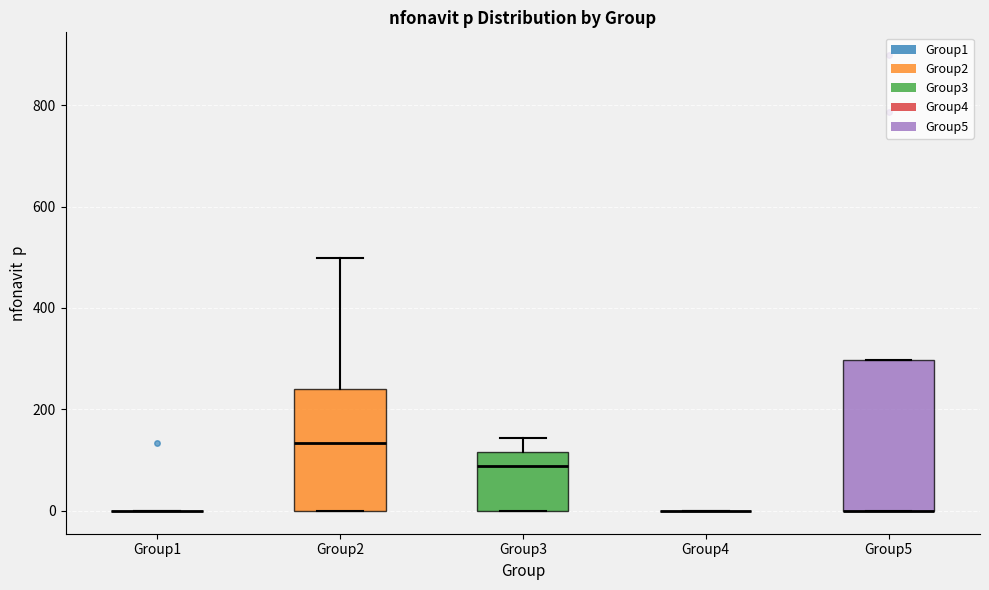

Reading left to right, transcribe this box plot: for each box, give where its median line is, the range the box spans, and where its two whiskers end, as read against the y-axis. The values are not printed on the chart, so give them approximately, as read against the axis.

Group1: box collapsed to a line at 0, whiskers 0 to 0
Group2: median 140, box 0 to 240, whiskers 0 to 500
Group3: median 80, box 0 to 120, whiskers 0 to 140
Group4: box collapsed to a line at 0, whiskers 0 to 0
Group5: median 0 (drawn on the box's lower edge), box 0 to 300, whiskers 0 to 300